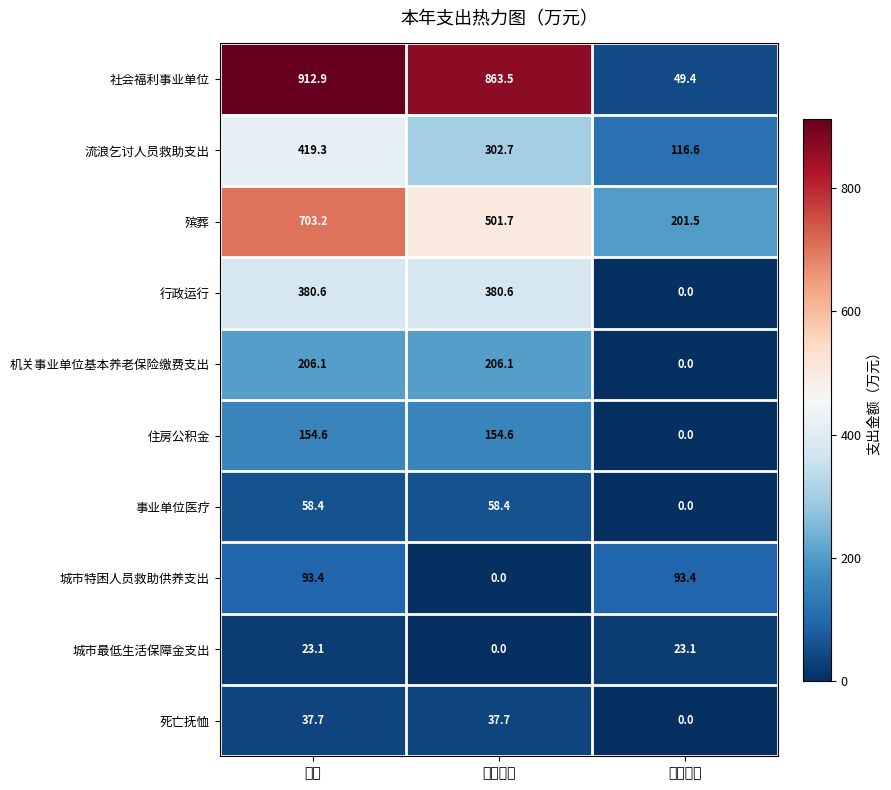

What is the difference between the highest and lowest values at 小计?

889.8